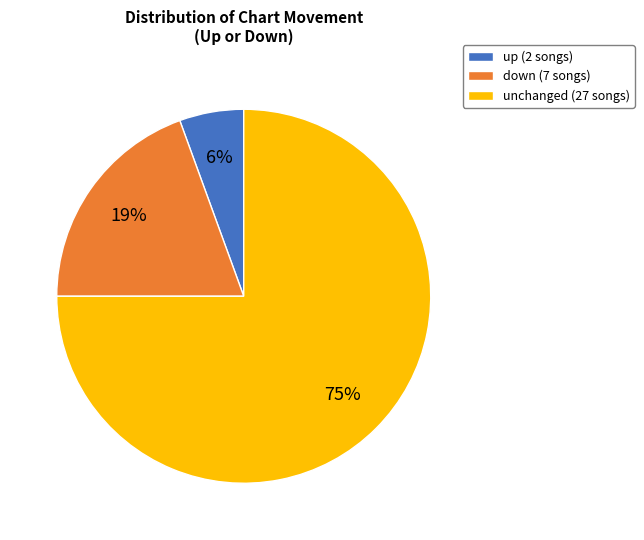

Rank the categories by value from lowest to highest.

up (2 songs), down (7 songs), unchanged (27 songs)